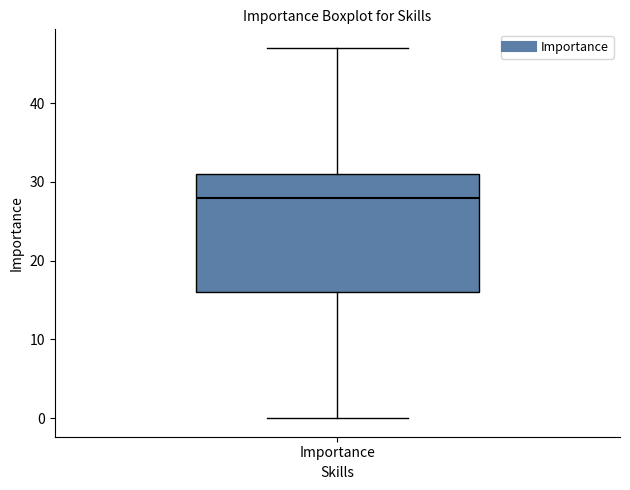

Transcribe this box plot: give where the median line is, the range the box spans, and where the two whiskers end, as read against the y-axis. The values are not printed on the chart, so give them approximately, as read against the axis.

median 28, box 16 to 31, whiskers 0 to 47